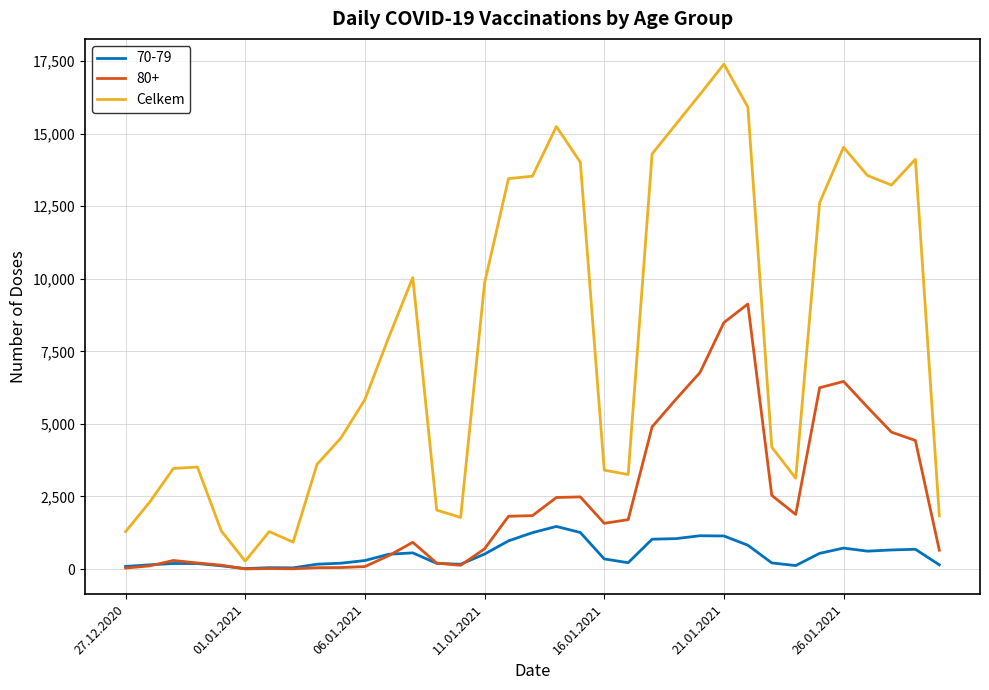

Rank the series by their maximum value, from highest to lowest.

Celkem, 80+, 70-79